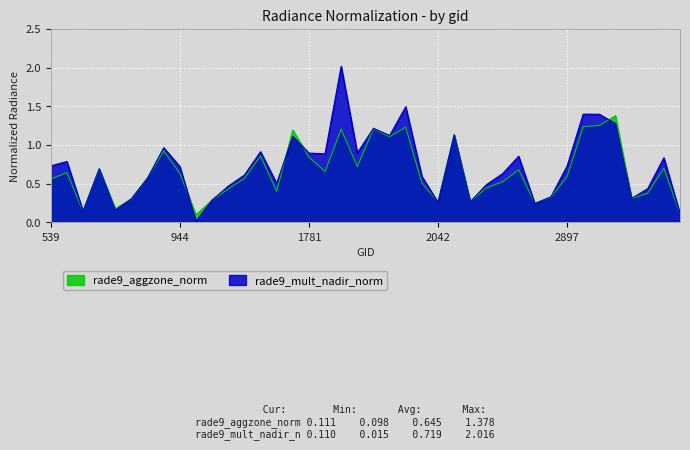

Rank the categories by rade9_aggzone_norm value from lowest to highest.

980, 3176, 629, 710, 2339, 2042, 2204, 998, 764, 3041, 2366, 3077, 1196, 1034, 2240, 2024, 2285, 539, 1070, 872, 2897, 944, 593, 1817, 2303, 665, 3140, 1880, 1781, 1142, 908, 1943, 2168, 1745, 1835, 1916, 1988, 2951, 2978, 3005